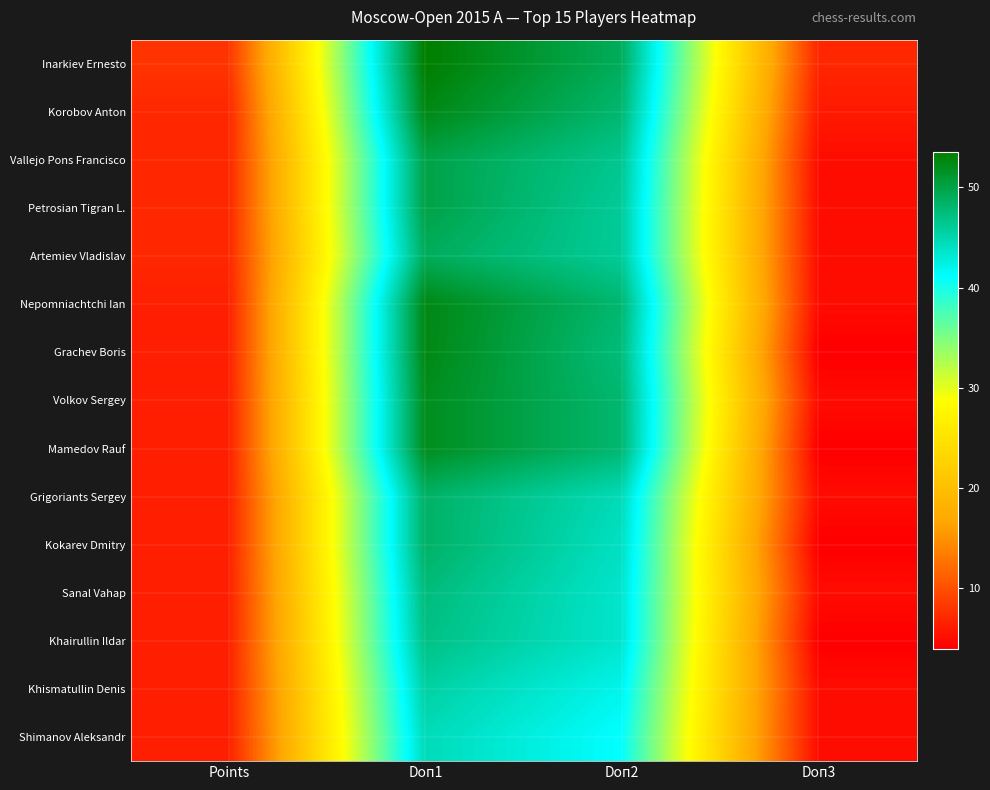

Which series has the largest range (max minus min)?

Grachev Boris